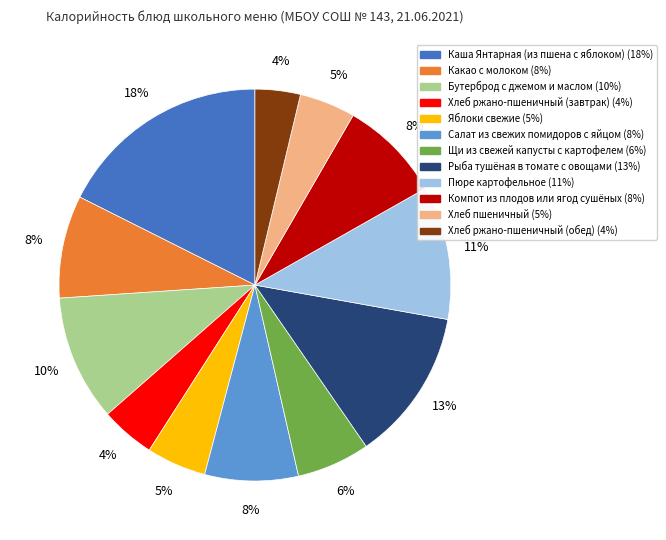

What is the largest slice in the pie chart?

Каша Янтарная (из пшена с яблоком)